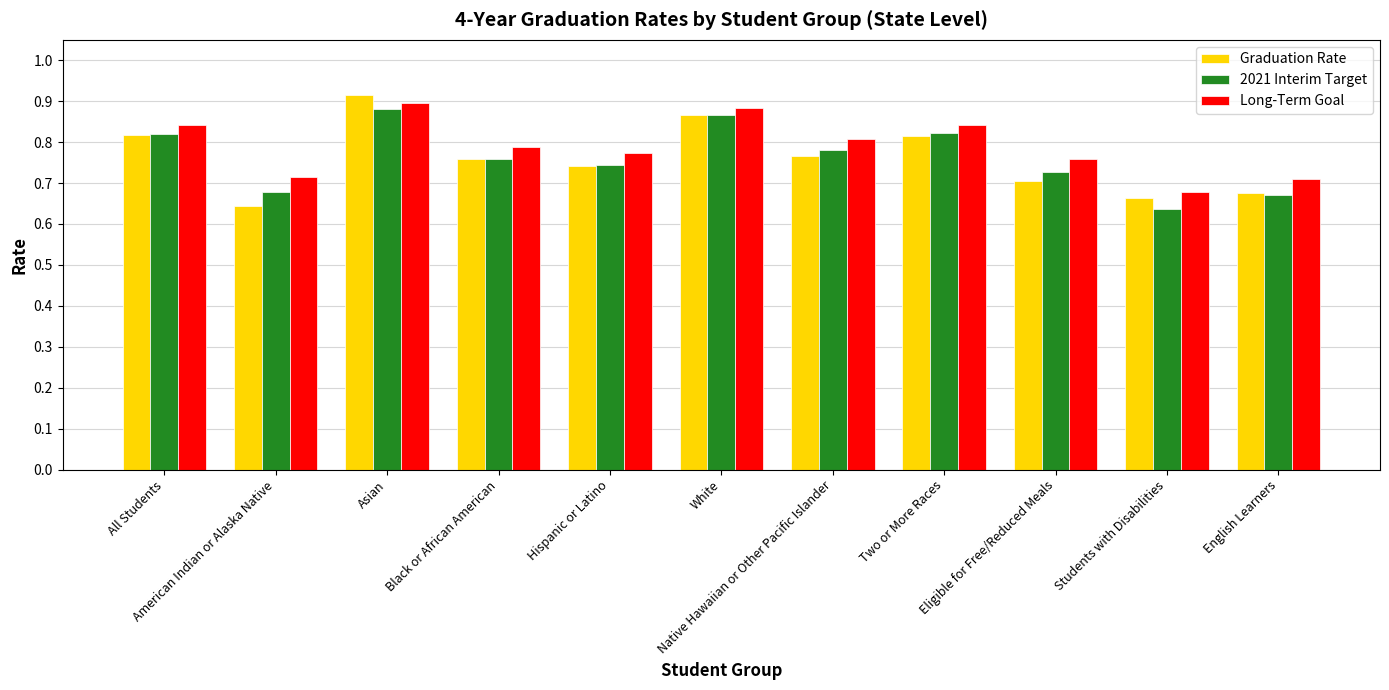

How many series are shown in this chart?

3